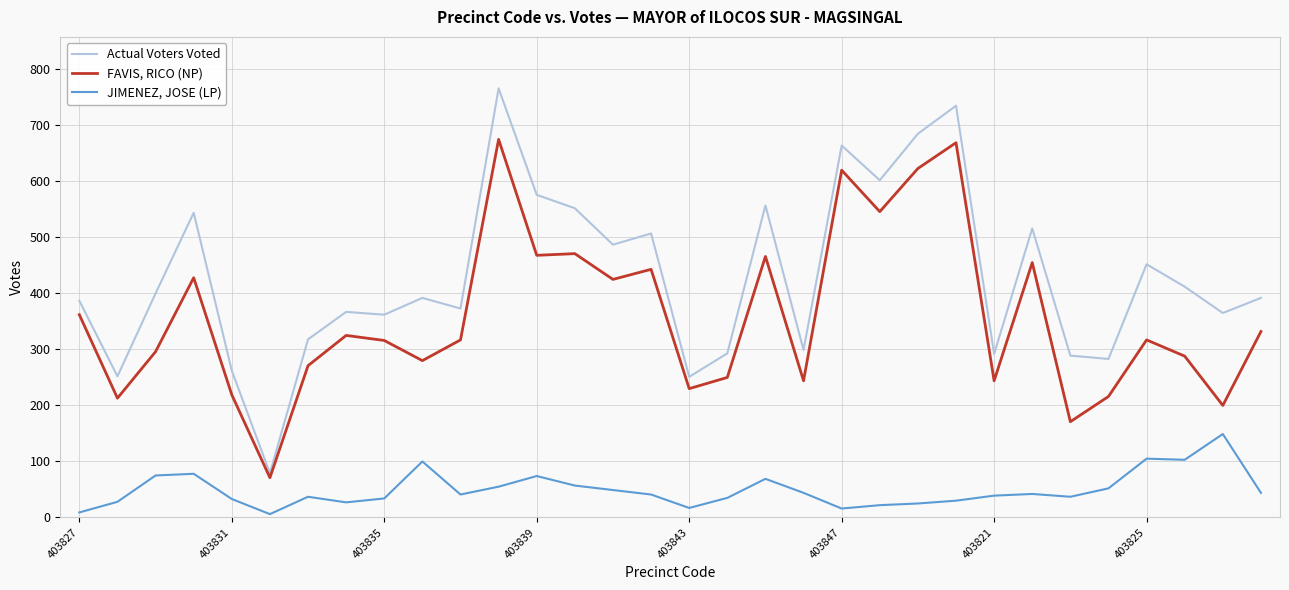

Does the chart have visible grid lines?

Yes